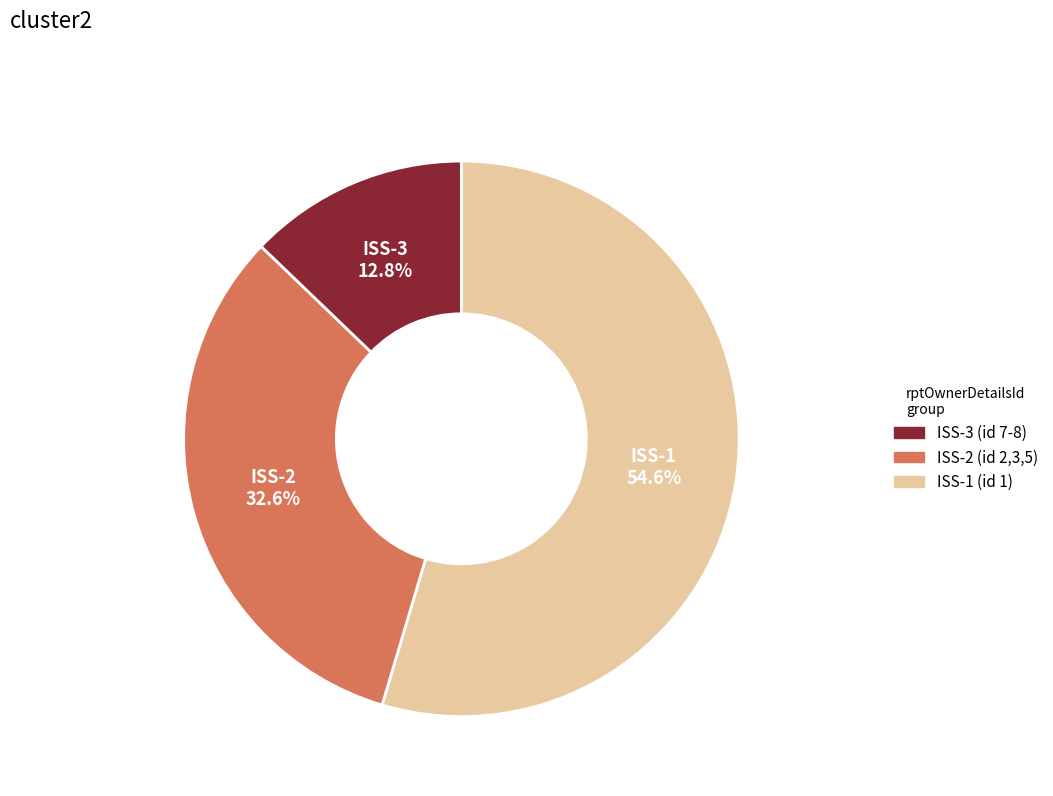

Does any single category account for the majority?

Yes